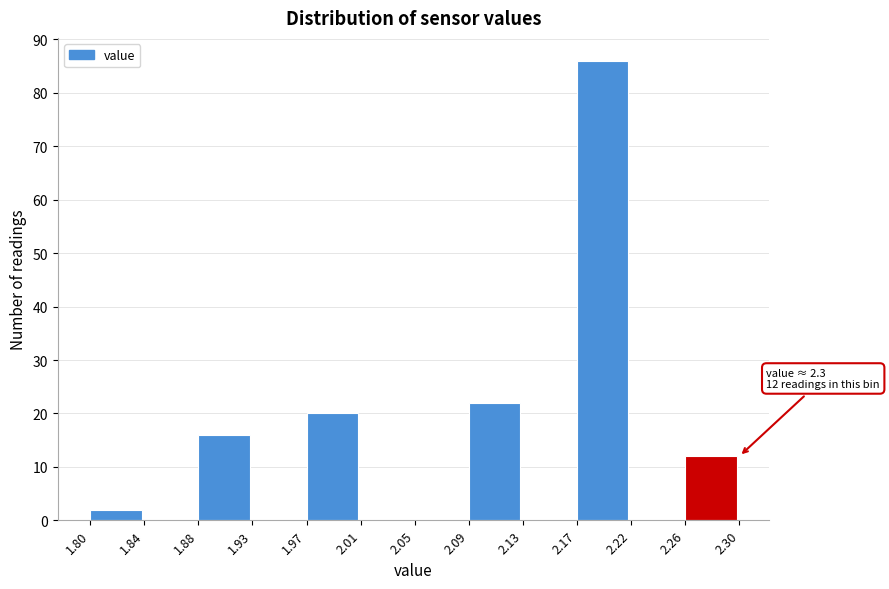

Which range on the x-axis has the tallest bar?

2.17 to 2.22